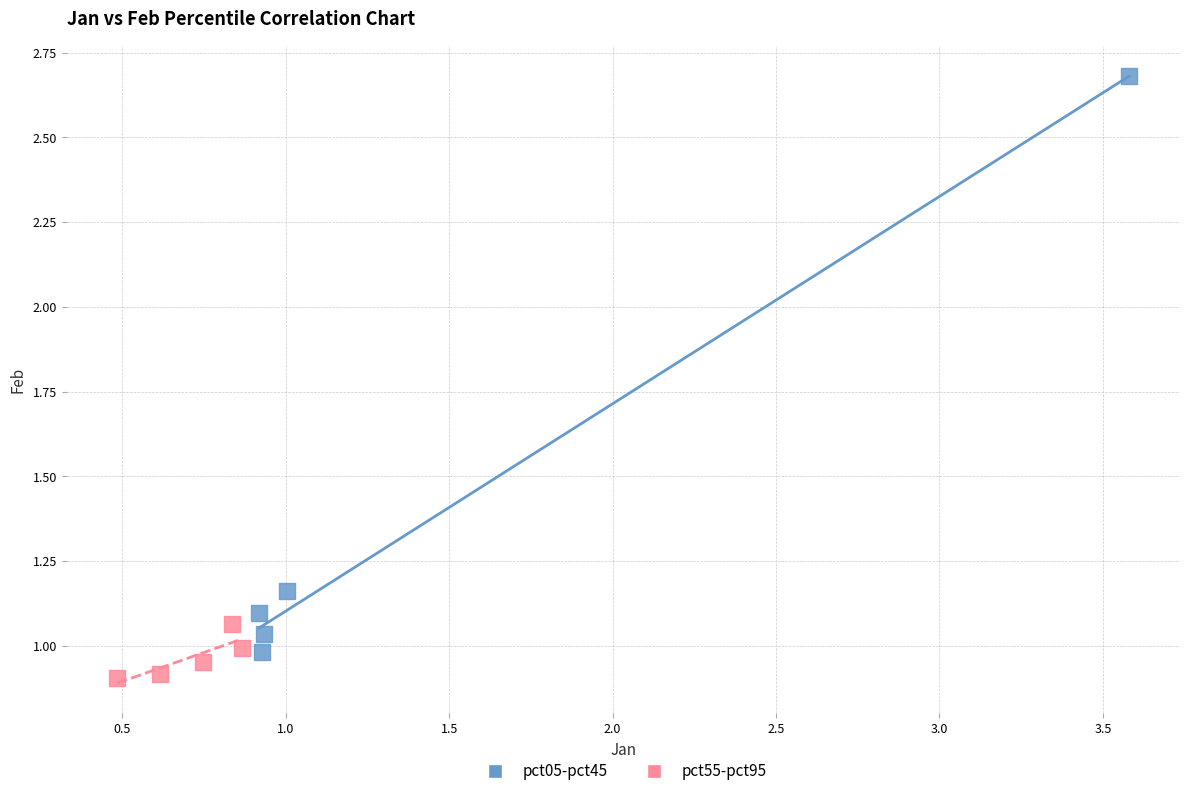

Which series has the largest Y range (max minus min)?

pct05-pct45